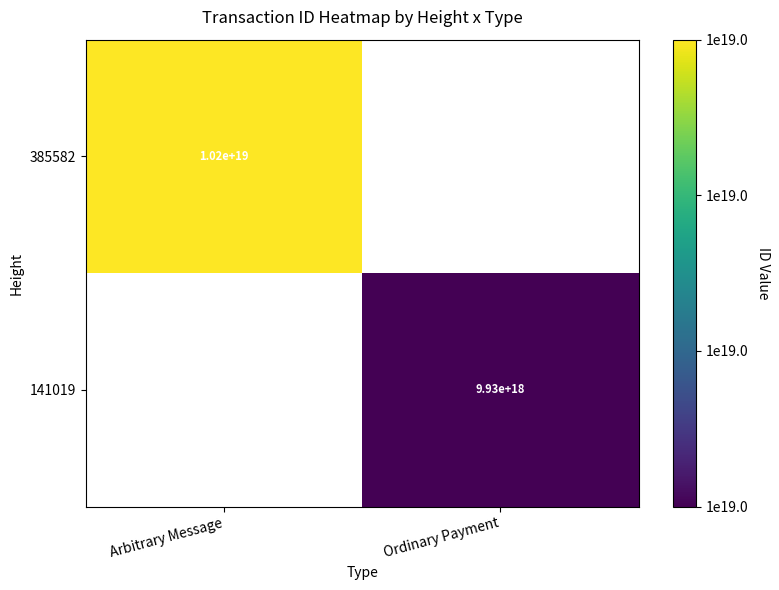

Is the value of 141019 at Ordinary Payment greater than the value of 385582 at Arbitrary Message?

No